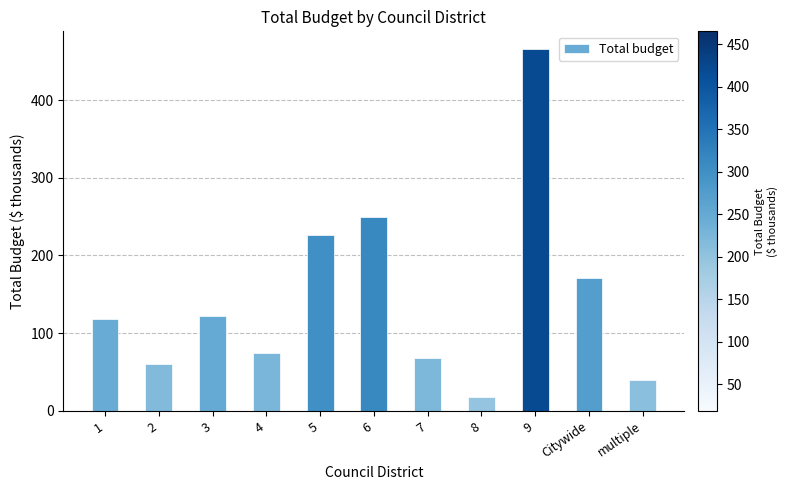

What is the value of the 3rd bar from the left?

122.7